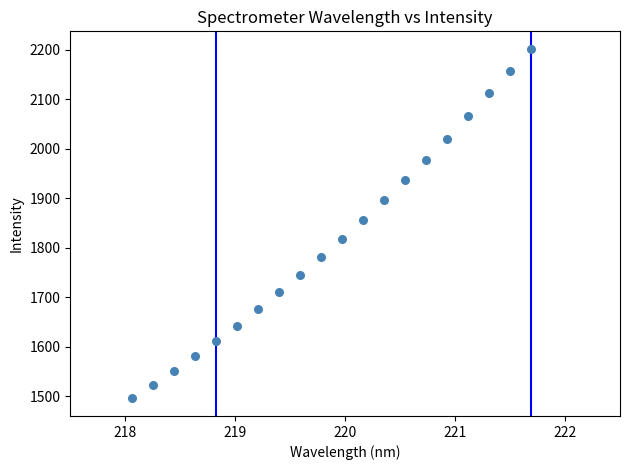

What is the range of Y values (max minus min)?

706.7